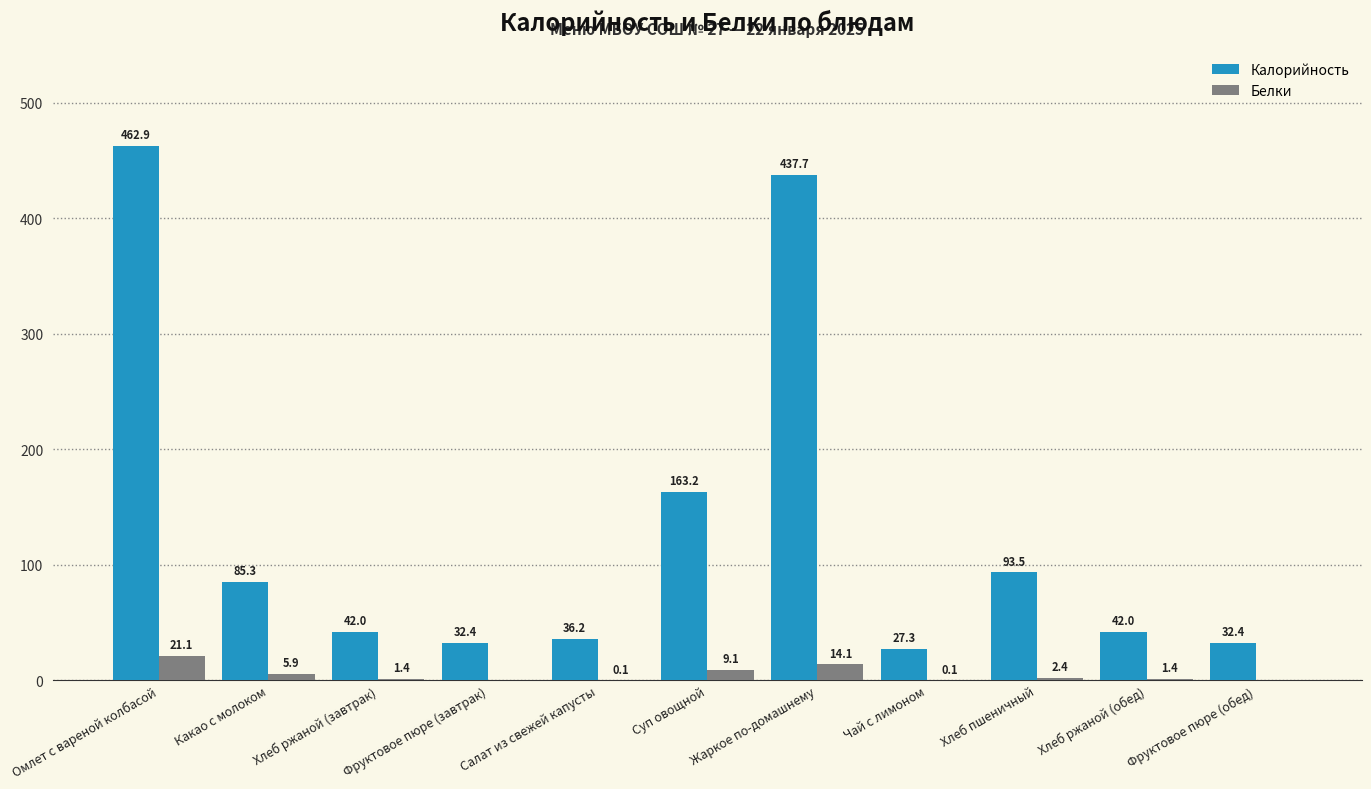

What is the approximate value of Калорийность at Хлеб ржаной (обед)?

42.0